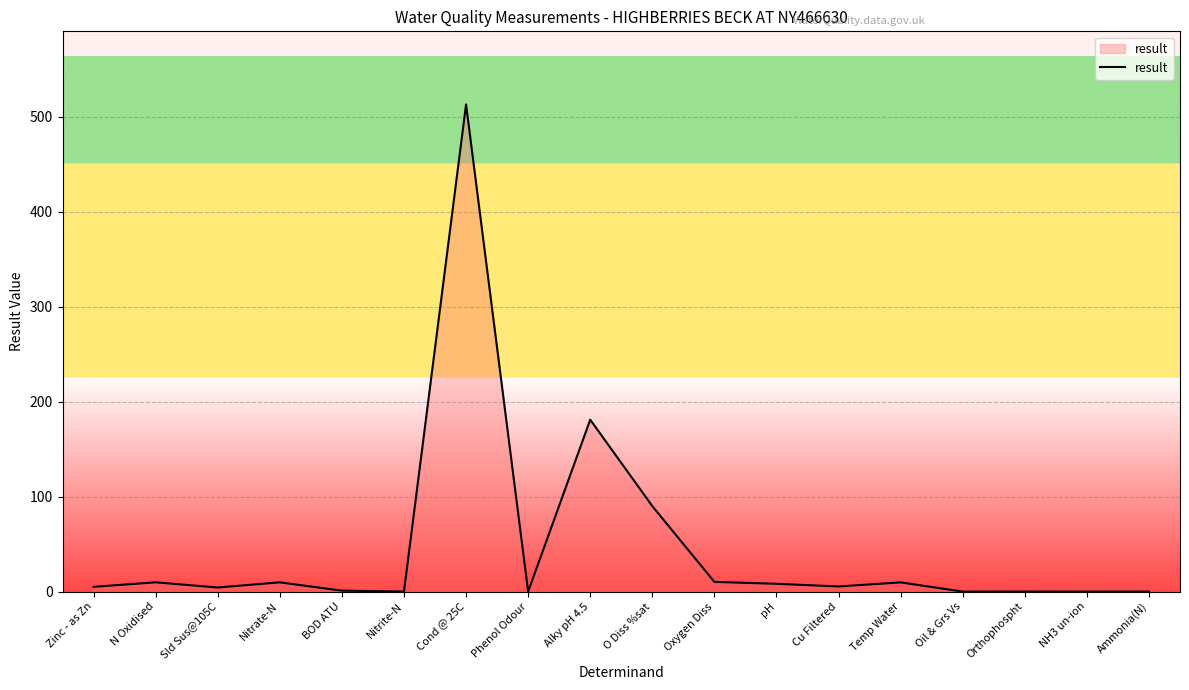

Which has a higher value, Cond @ 25C or O Diss %sat?

Cond @ 25C